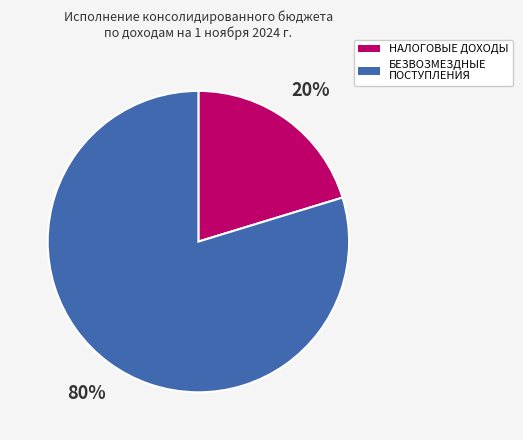

Is there any slice that represents more than half of the pie?

Yes